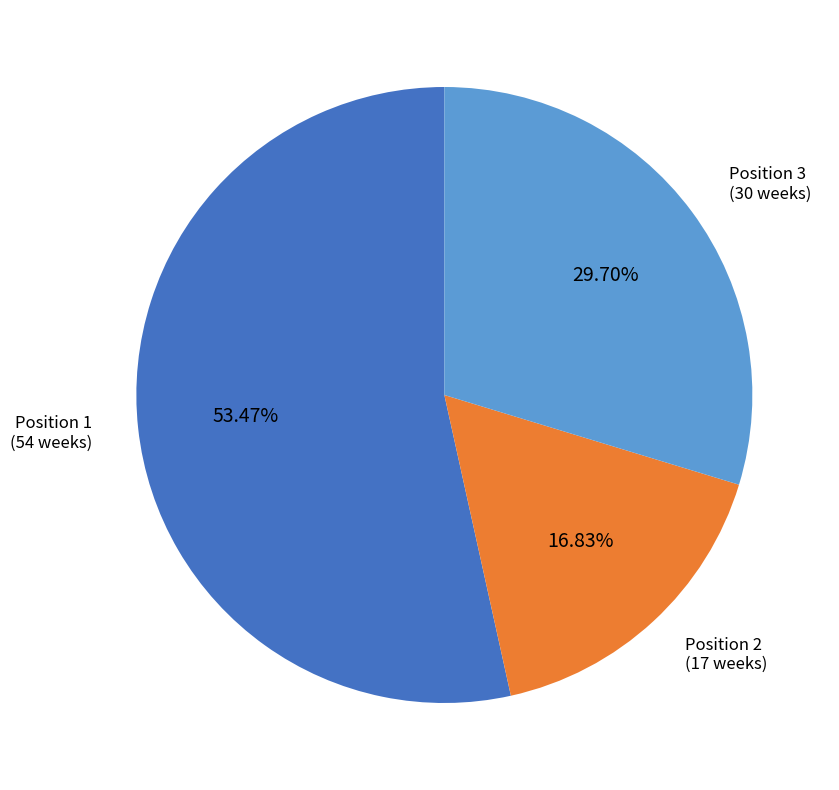

How many segments does this pie chart have?

3